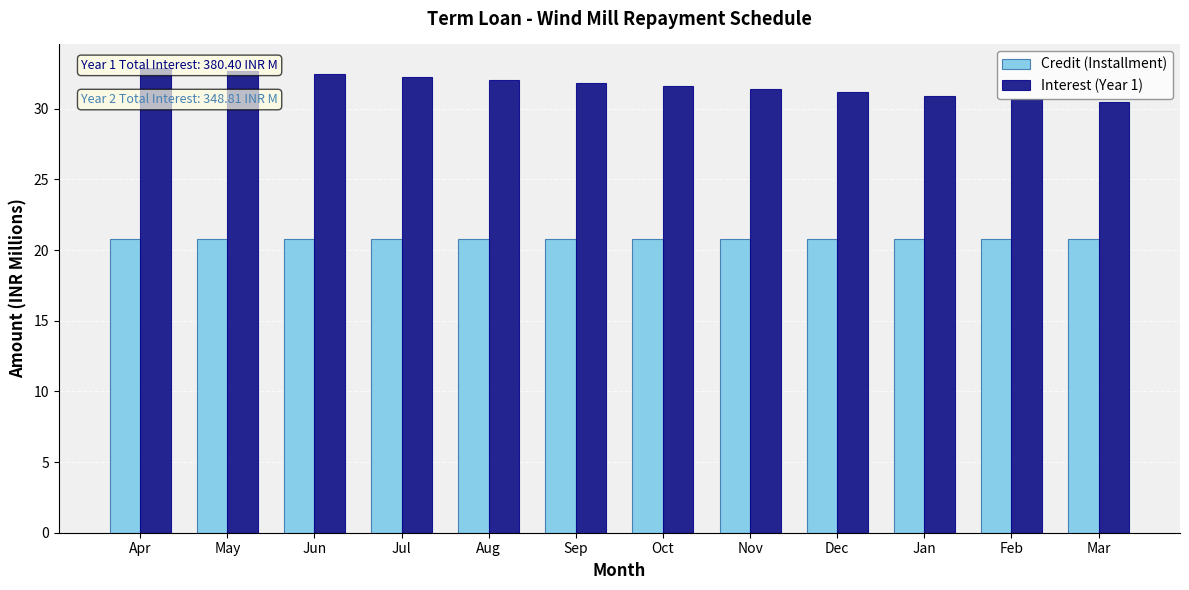

Where is Interest (Year 1) nearest to the value 31?

Jan